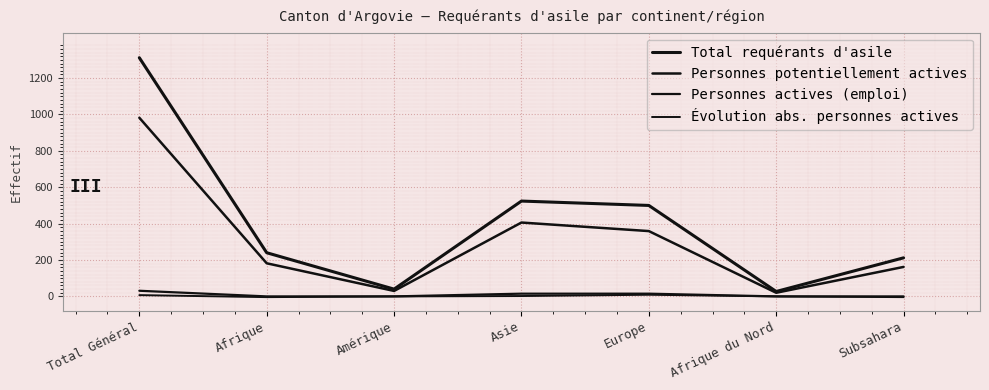

How many lines are shown in the chart?

4